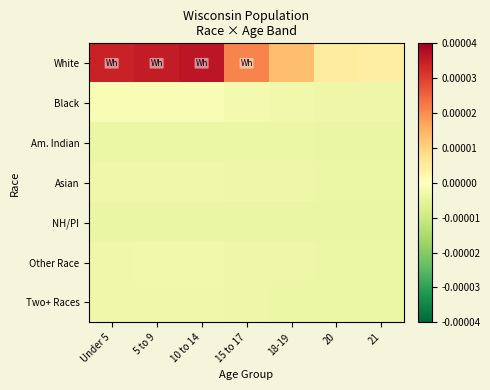

At which category is the sum across all series the highest?

10 to 14